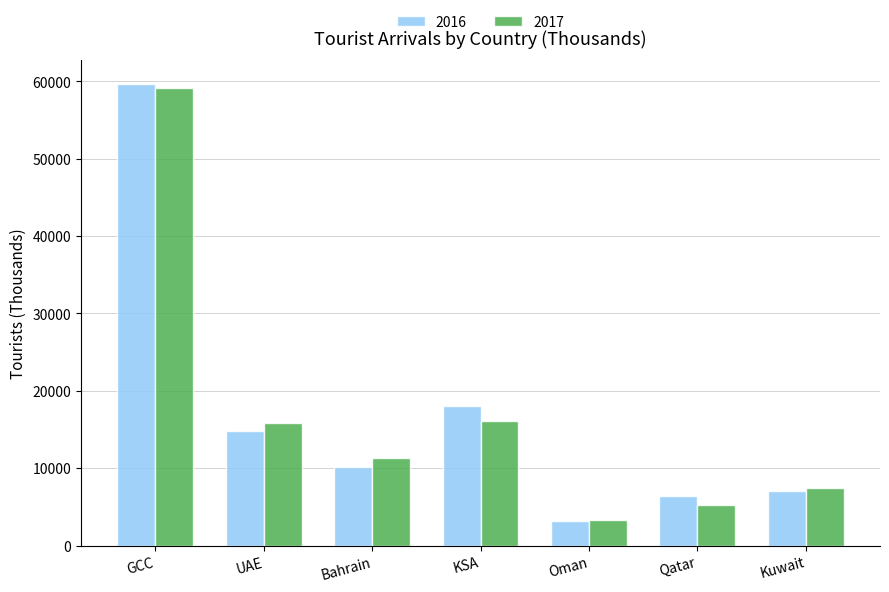

Is it true that 2017 equals 13318 at Kuwait?

False